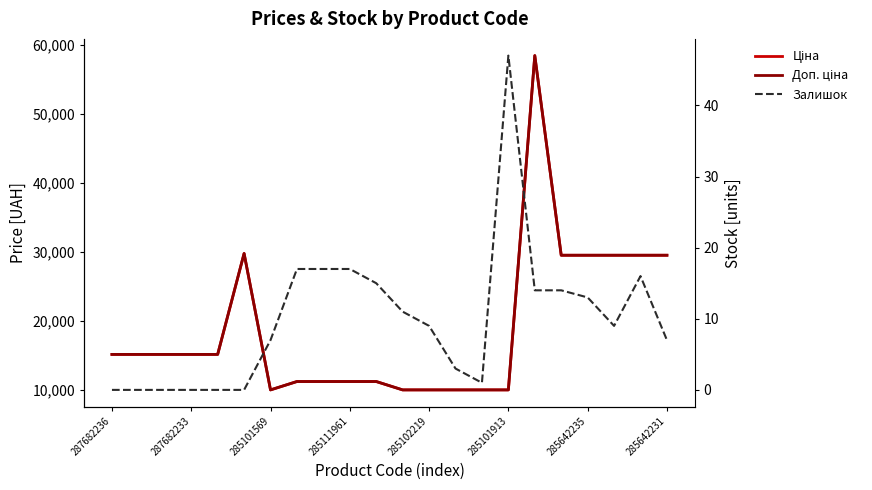

Between 285111961 and 285101913, which series saw the biggest shift?

Ціна